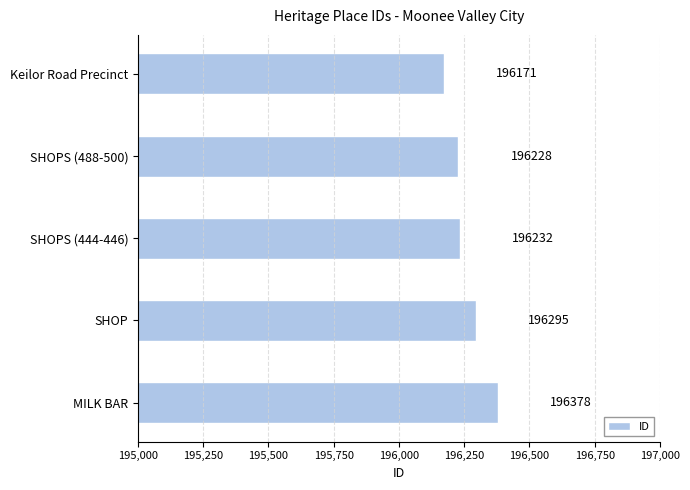

How many bars are there in total?

5